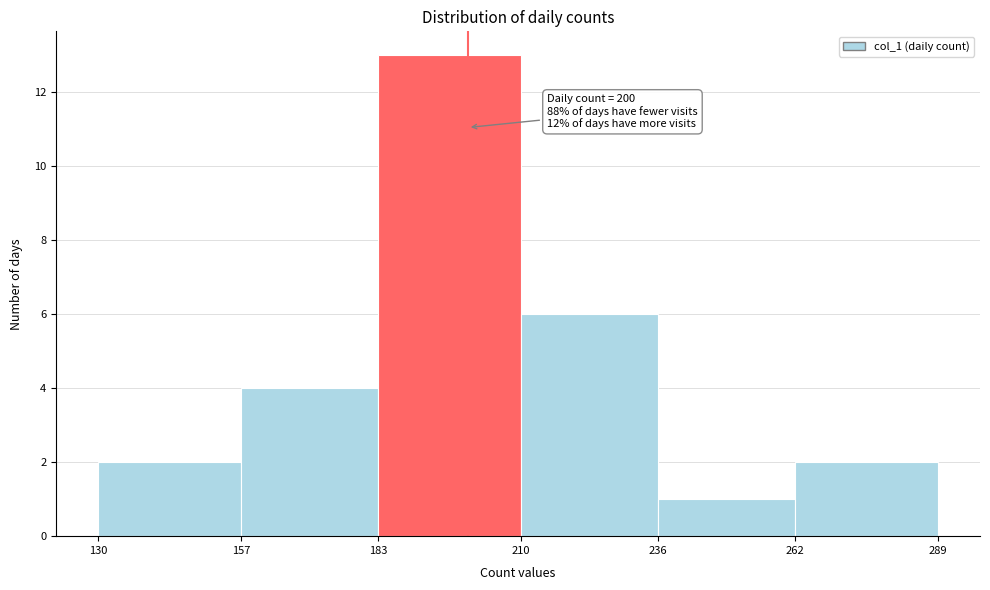

Over which range of the x-axis is the bar tallest?

183 to 210